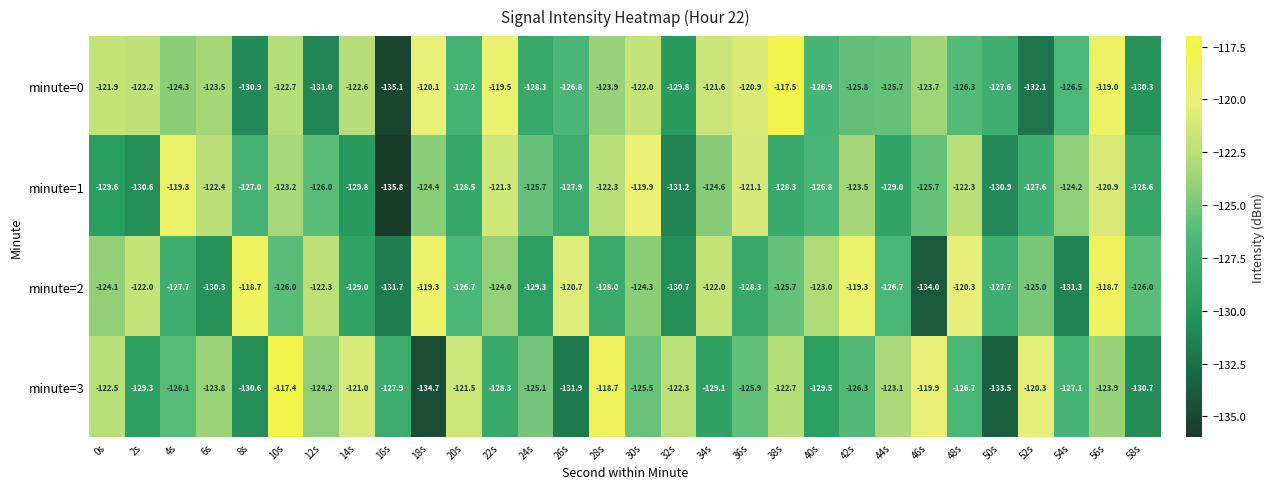

Is it true that minute=2 equals -128.0 at 28s?

True